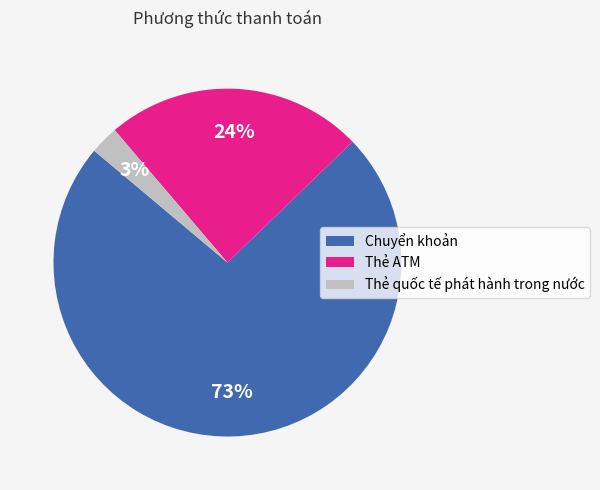

Combined, do Thẻ ATM and Thẻ quốc tế phát hành trong nước account for over 50%?

No